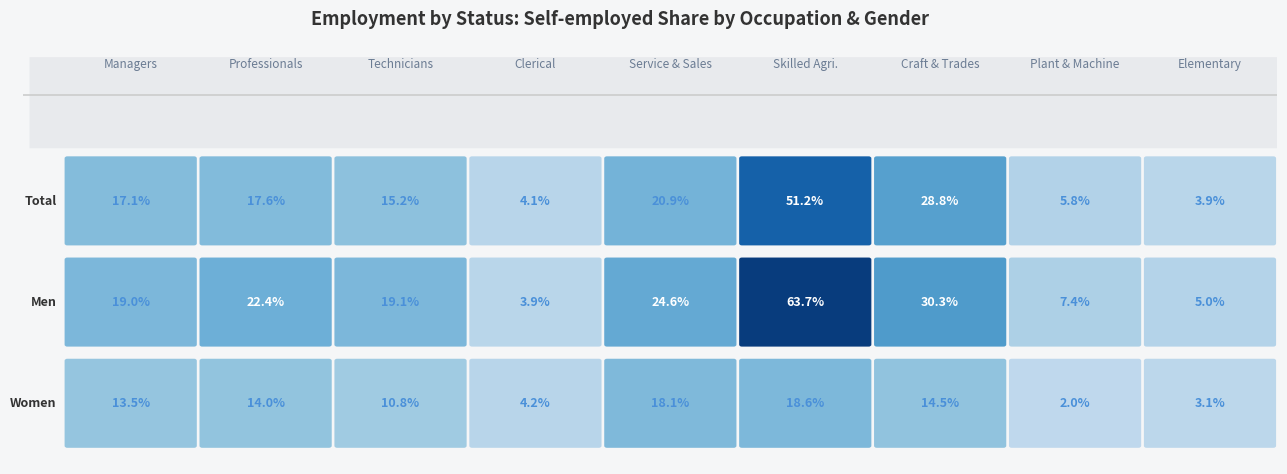

Which series has the widest spread of values?

Men